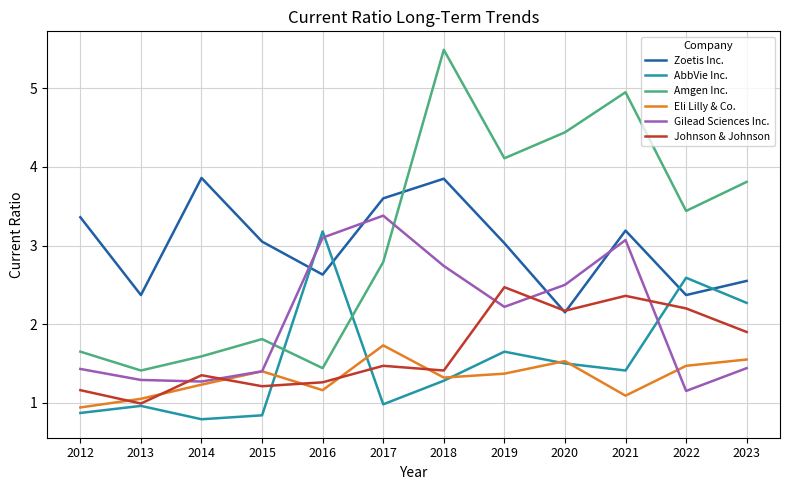

At which label does Gilead Sciences Inc. first exceed 2?

2016